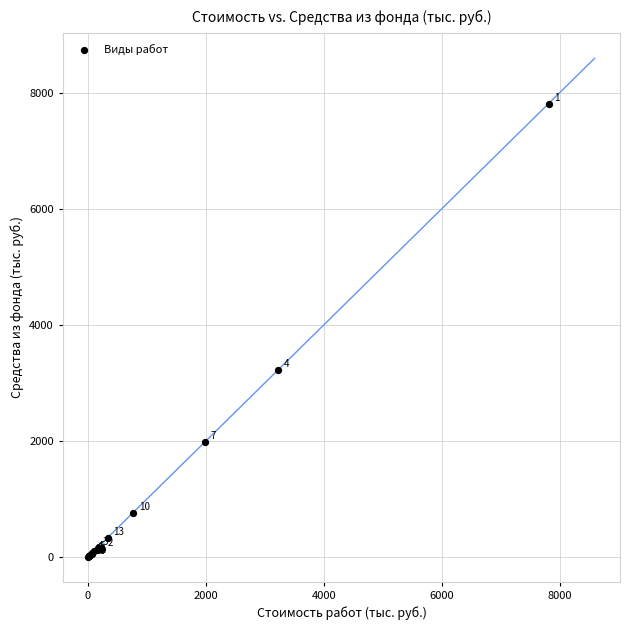

What Y value in the scatter plot is closest to 3911?

3230.1